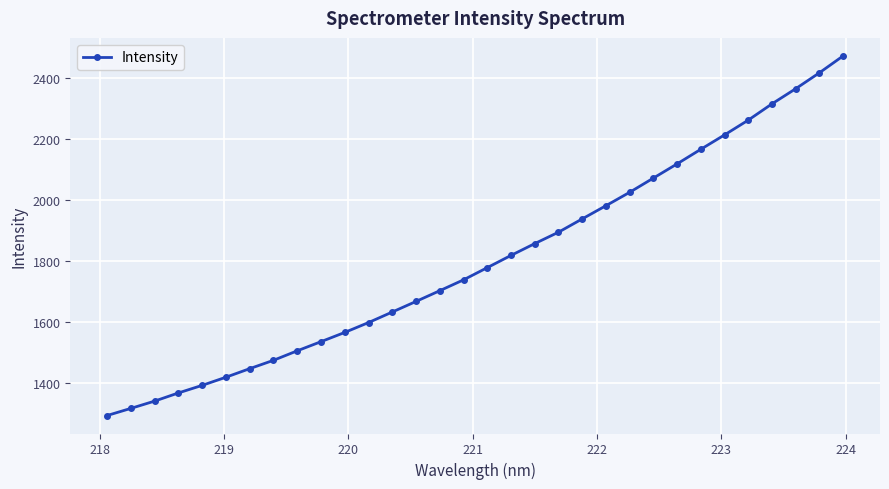

Reading right to left, what are all the values shown in this chart?

2473.5	2418.2	2365.9	2316.2	2262.9	2214.4	2167.2	2119.3	2072.7	2026.1	1982.1	1938.8	1895.2	1857.8	1819.0	1778.9	1738.9	1703.3	1668.1	1633.4	1598.8	1566.5	1536.2	1506.2	1475.0	1447.7	1419.6	1392.9	1368.0	1341.3	1317.4	1294.0